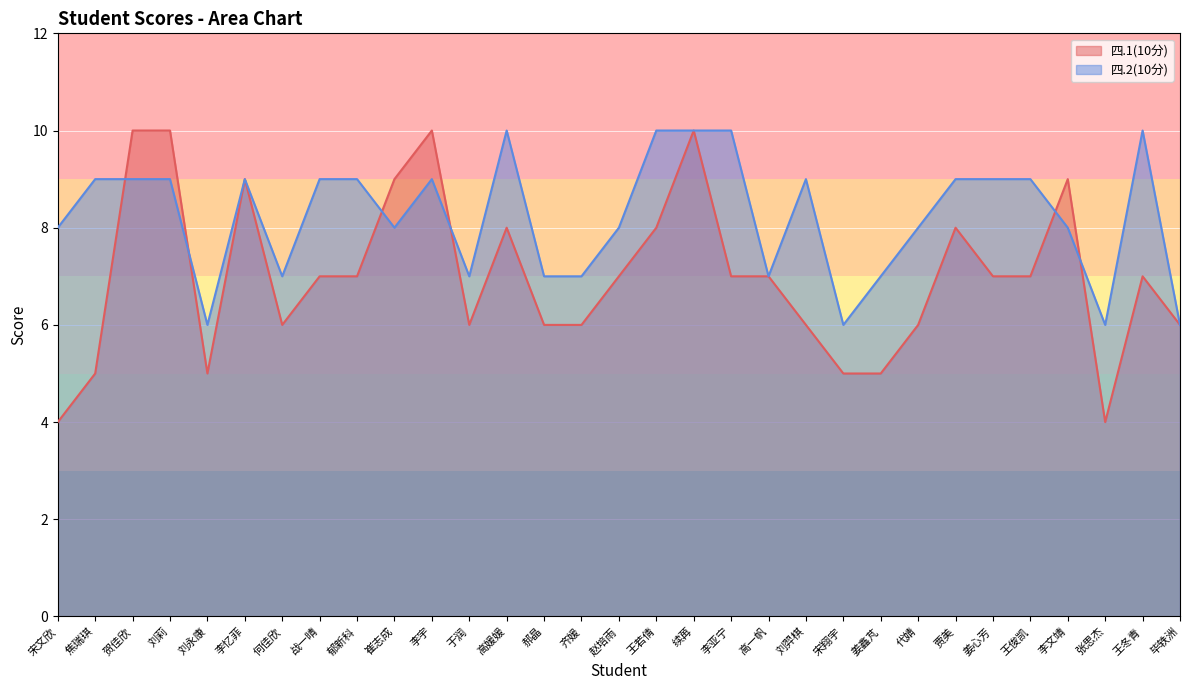

How many data points does each series have?

31